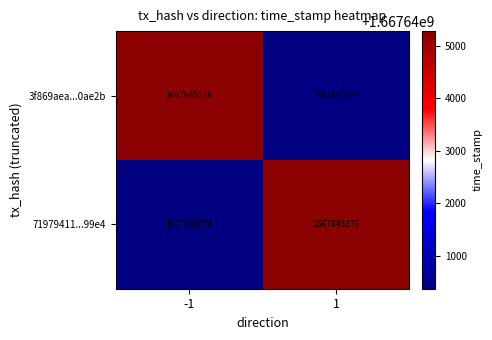

What is the difference between the maximum and minimum values in the 3f869aea...0ae2b series?

4902